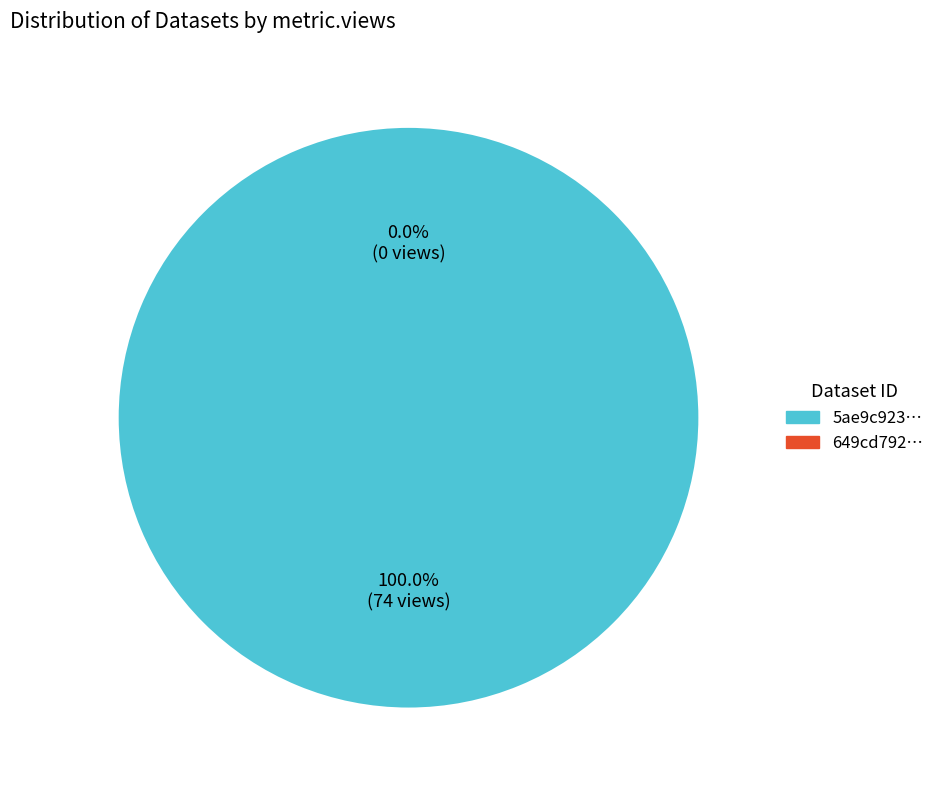

Rank the categories by value from highest to lowest.

5ae9c923c8d8c9146d44cc6a, 649cd792078190ea962176f6